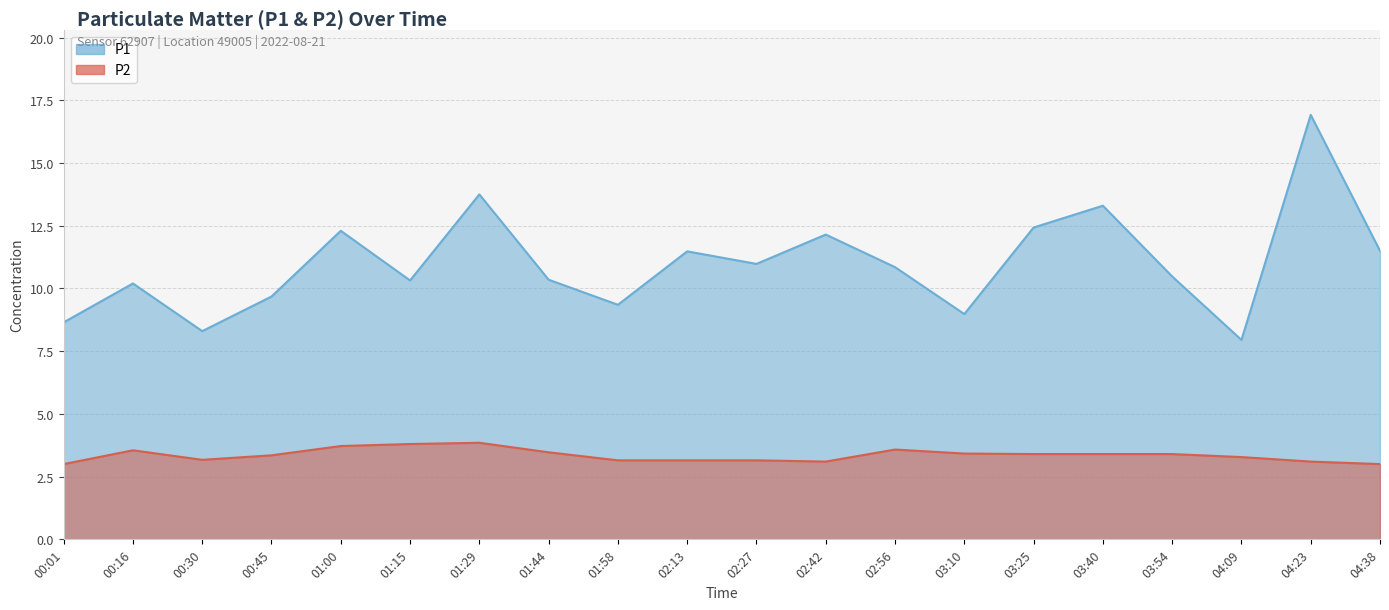

True or false: P2 and P1 intersect in this chart.

False